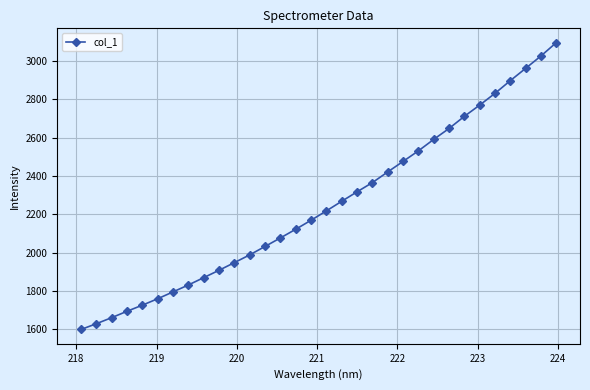

What is the minimum value shown in the chart?

1598.6